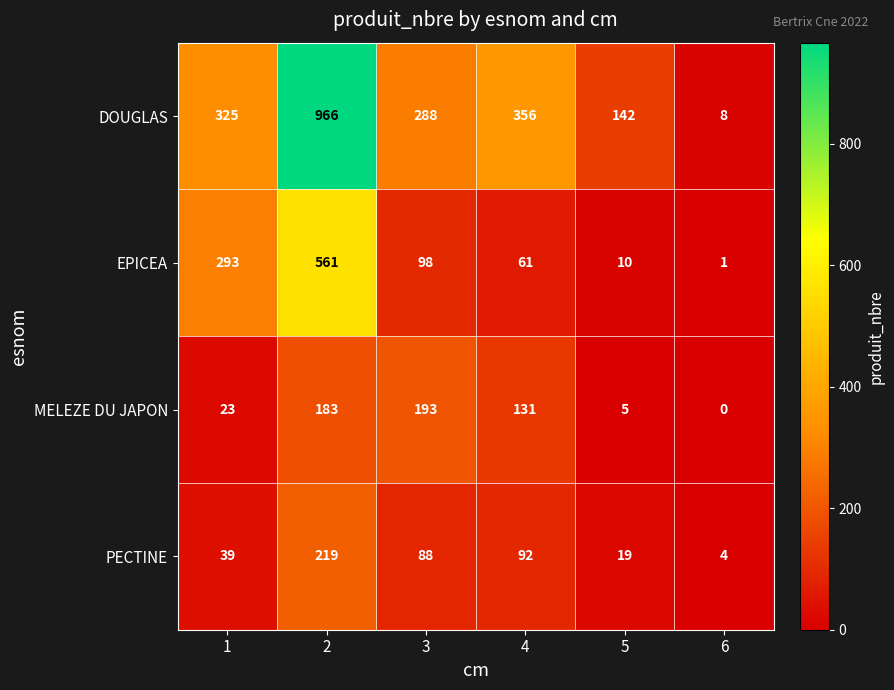

What is the maximum value shown in the chart?

966